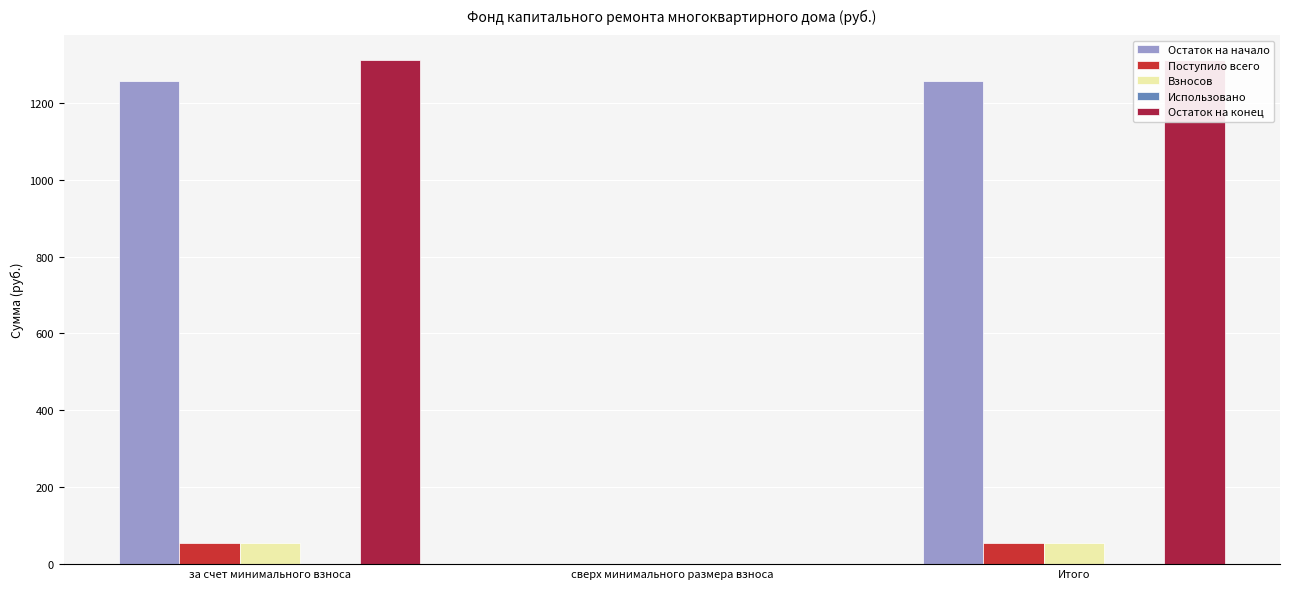

What is the label of the 3rd bar from the right?

за счет минимального взноса